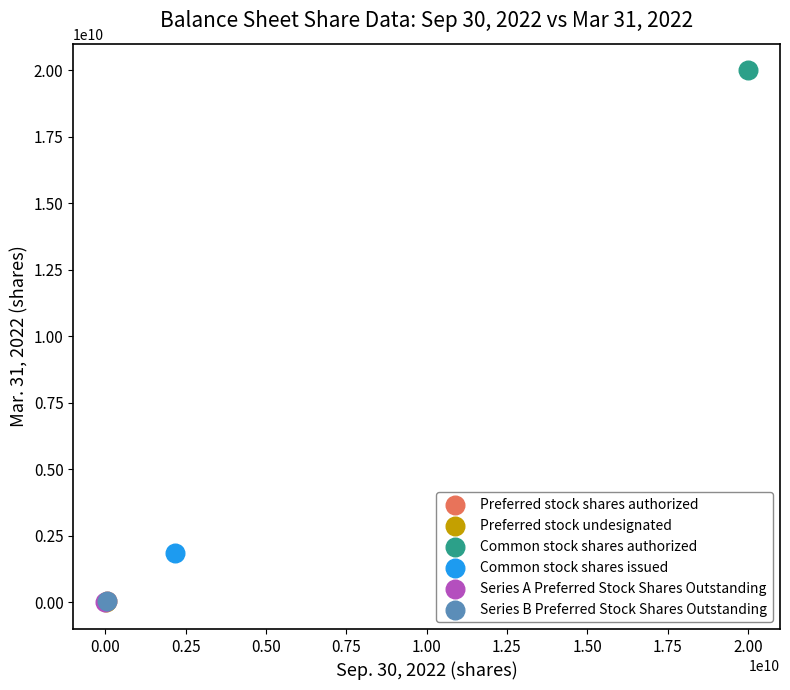

What are all the series names shown in the legend?

Preferred stock shares authorized, Preferred stock undesignated, Common stock shares authorized, Common stock shares issued, Series A Preferred Stock Shares Outstanding, Series B Preferred Stock Shares Outstanding